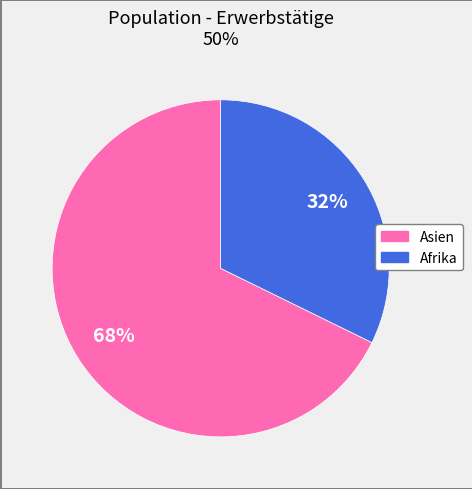

Does any single category account for the majority?

Yes